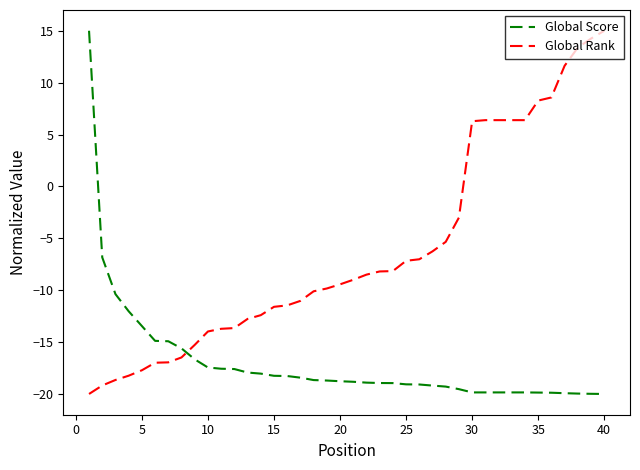

What is the minimum value for Global Rank?

-20.0